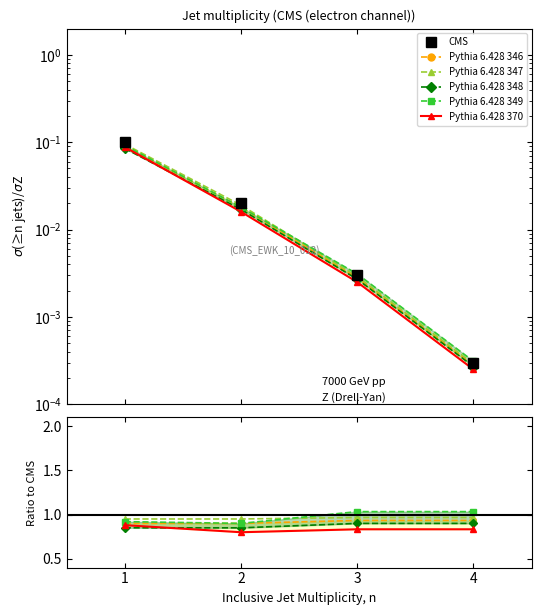

What is the average value of the Pythia 6.428 346 series?

0.9